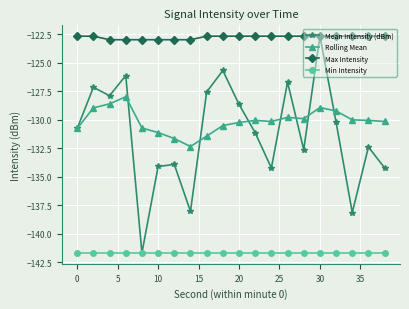

What is the value of the Max Intensity point at the 4th from the left?

-123.0